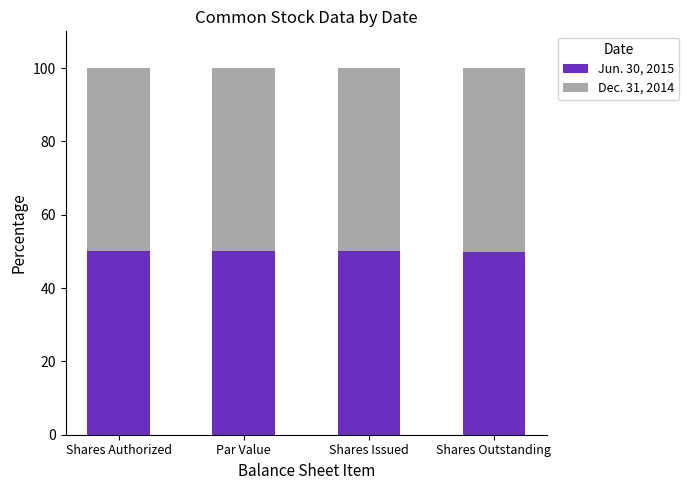

How many bars are there in total?

4